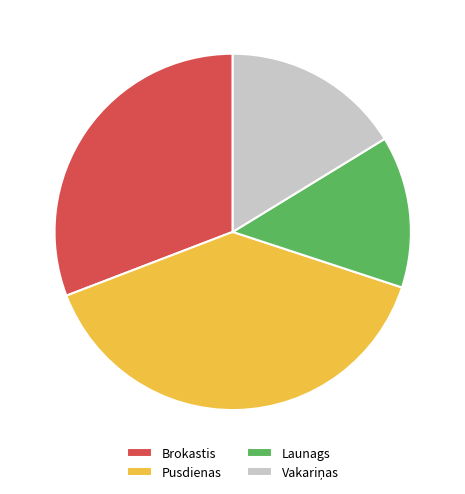

Which slice is the smallest?

Launags